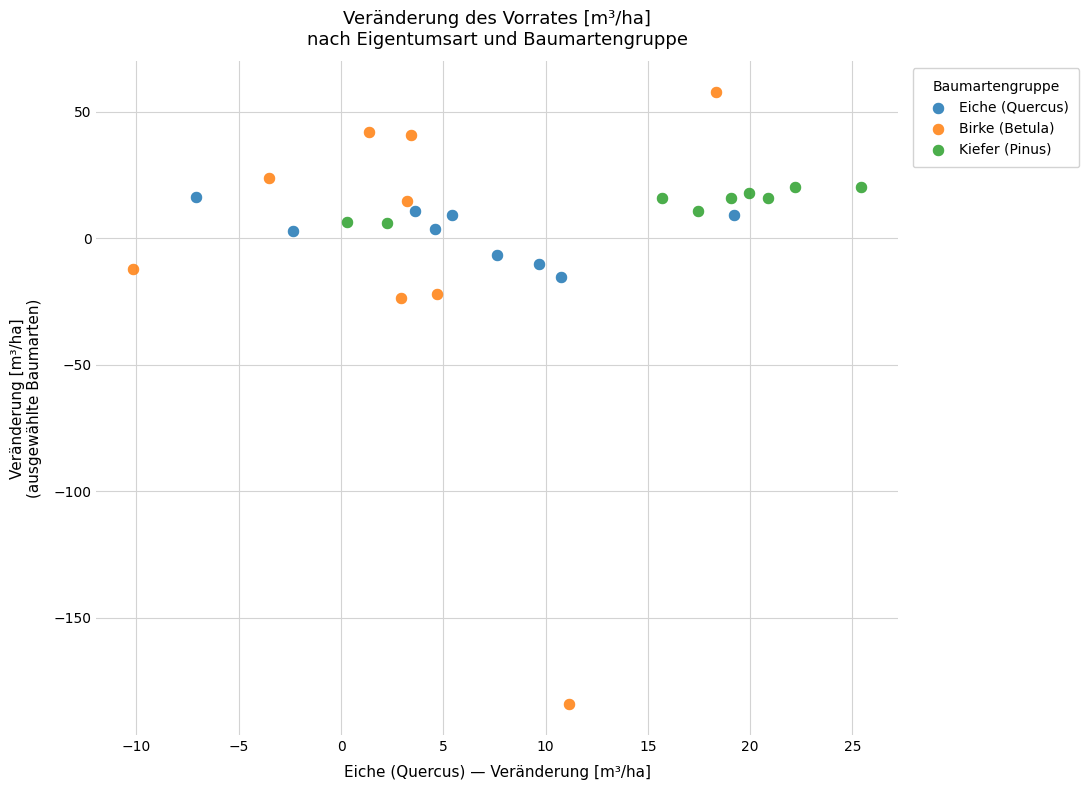

Which series reaches the minimum Y coordinate?

Birke (Betula)